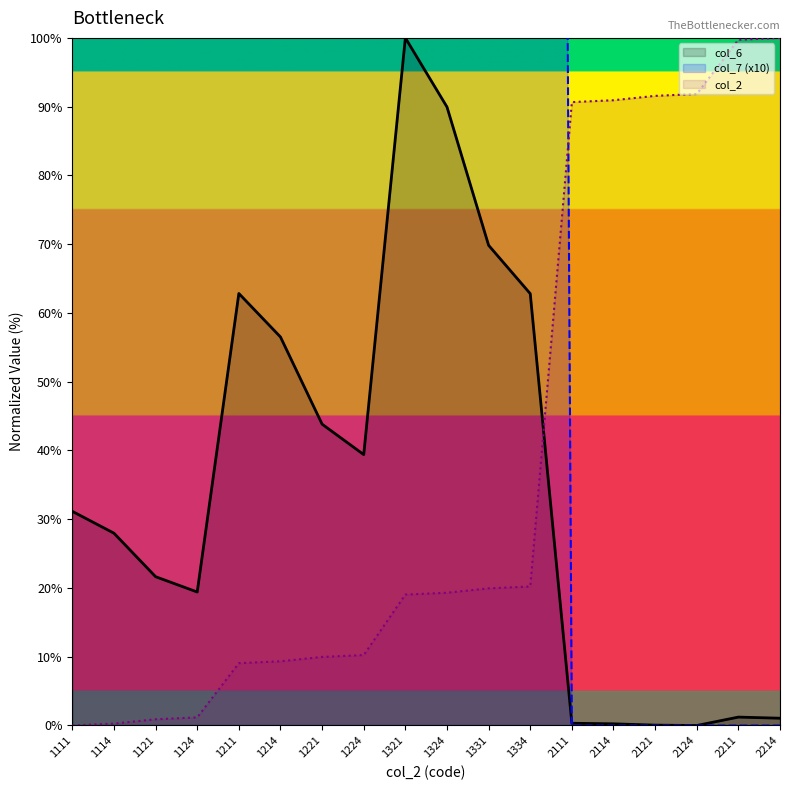

Reading right to left, extract all data points from this chart.

col_2: 2214=100.0	2211=99.7	2124=91.8	2121=91.6	2114=90.9	2111=90.7	1334=20.2	1331=19.9	1324=19.3	1321=19.0	1224=10.2	1221=10.0	1214=9.3	1211=9.1	1124=1.2	1121=0.9	1114=0.3	1111=0.0
col_6: 2214=1.1	2211=1.2	2124=0.0	2121=0.1	2114=0.2	2111=0.3	1334=62.8	1331=69.8	1324=90.0	1321=100.0	1224=39.4	1221=43.8	1214=56.5	1211=62.8	1124=19.4	1121=21.6	1114=28.0	1111=31.1
col_7: 2214=0.0	2211=0.0	2124=0.0	2121=0.0	2114=0.0	2111=0.0	1334=1000.0	1331=1000.0	1324=1000.0	1321=1000.0	1224=1000.0	1221=1000.0	1214=1000.0	1211=1000.0	1124=1000.0	1121=1000.0	1114=1000.0	1111=1000.0